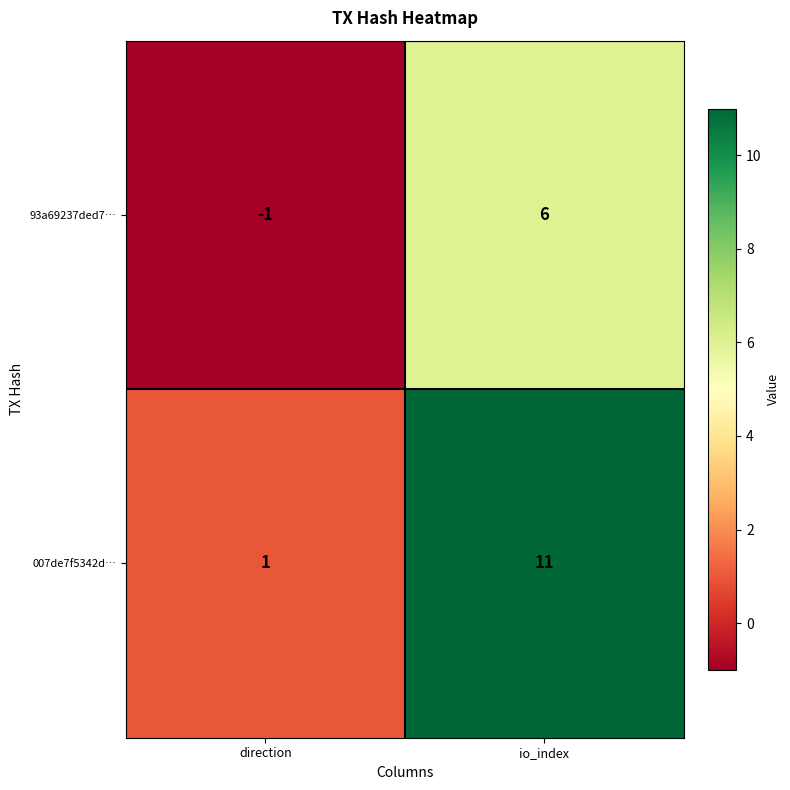

Is it true that 93a69237ded7… equals 6 at io_index?

True